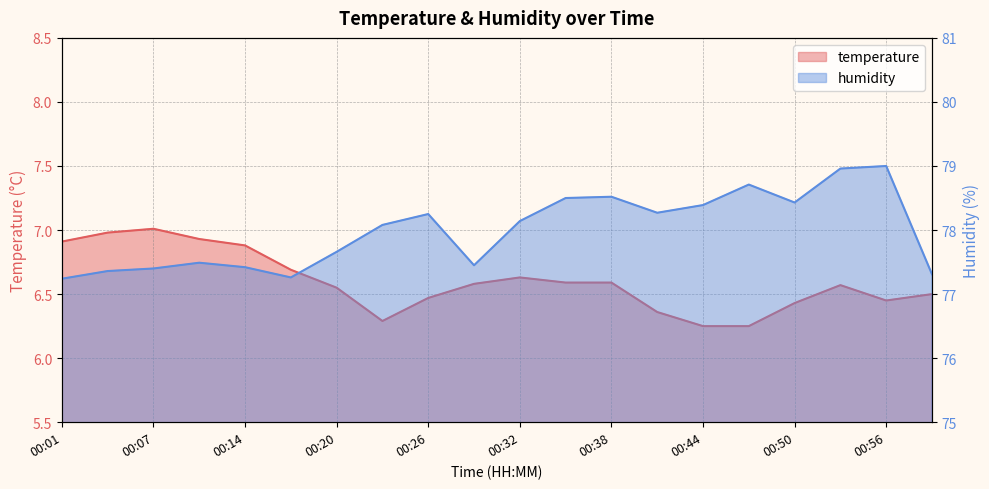

What is the average value of the temperature series?

6.6